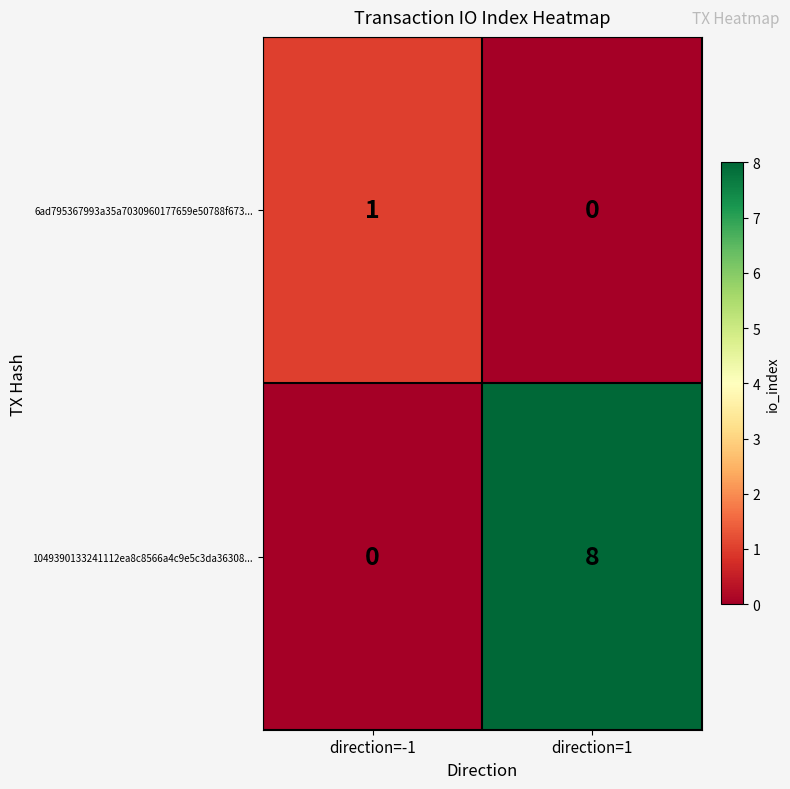

Reading left to right, transcribe all the data shown in this chart.

6ad795367993a35a7030960177659e50788f673...: direction=-1=1	direction=1=0
1049390133241112ea8c8566a4c9e5c3da36308...: direction=-1=0	direction=1=8